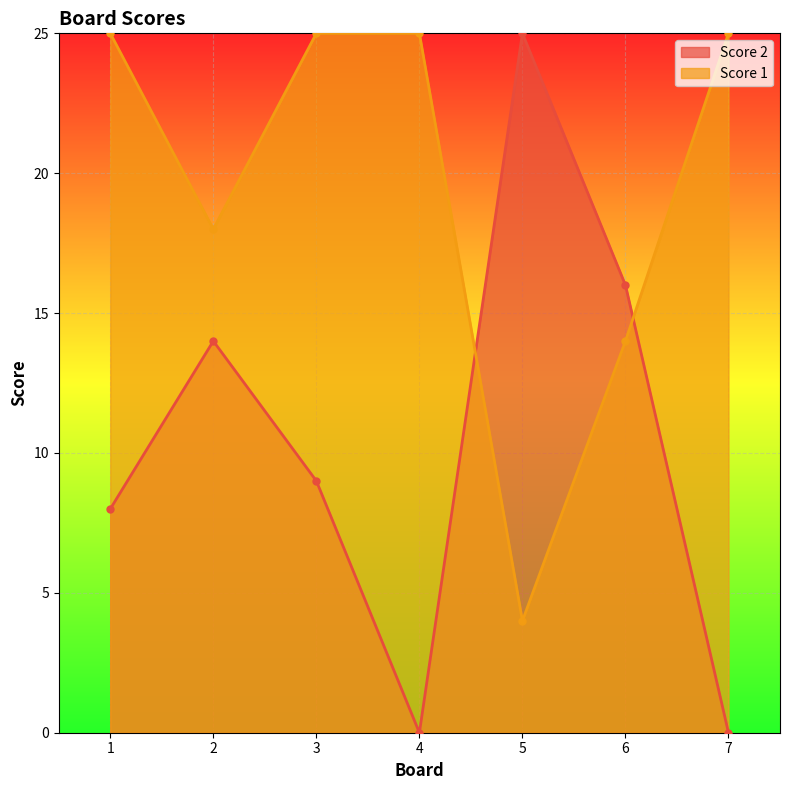

Reading right to left, extract all data points from this chart.

Score 2: 7=0	6=16	5=25	4=0	3=9	2=14	1=8
Score 1: 7=25	6=14	5=4	4=25	3=25	2=18	1=25